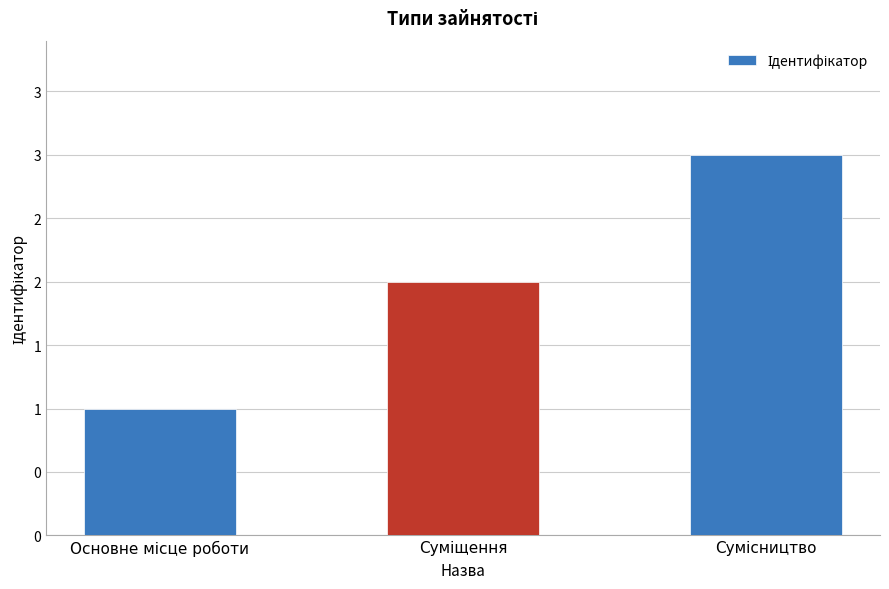

What is the label of the 3rd bar from the right?

Основне місце роботи